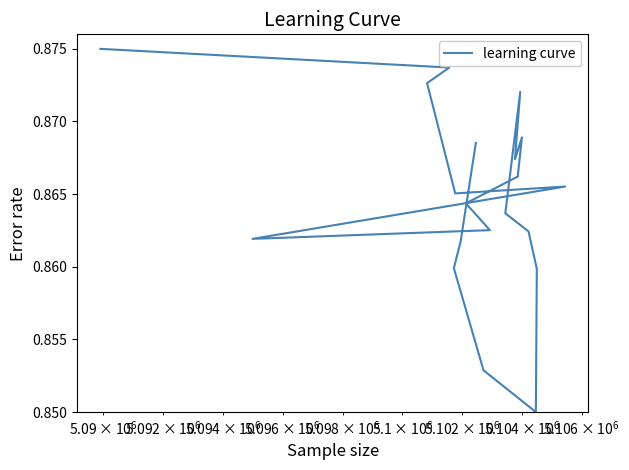

The chart shows a value of 0.4 at 9. True or false?

False